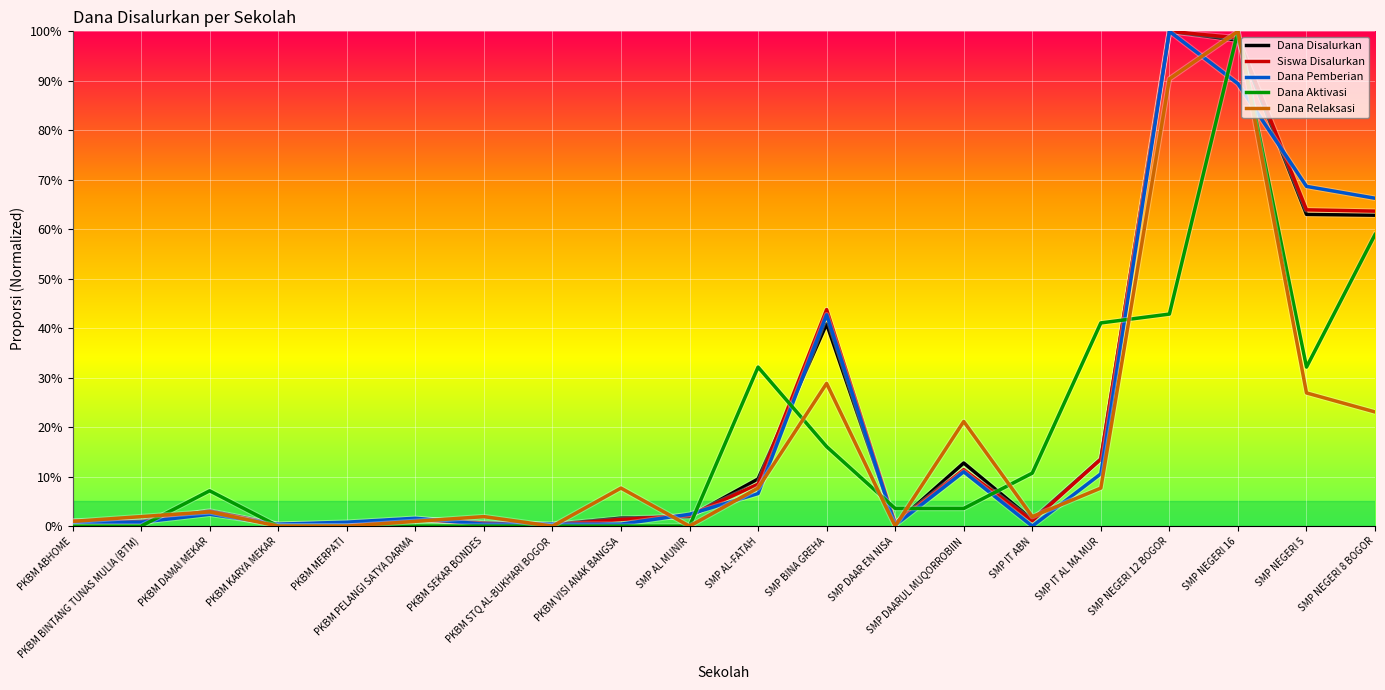

Which series changed the most between PKBM MERPATI and SMP DAARUL MUQORROBIIN?

Dana Relaksasi